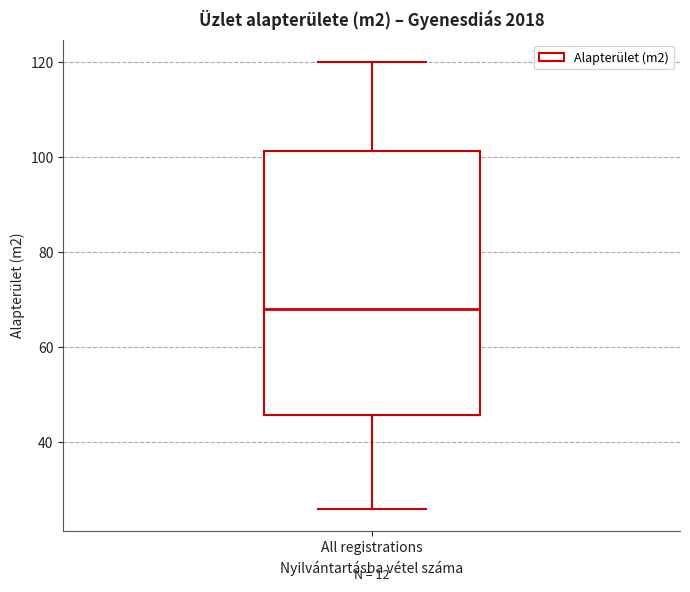

Transcribe this box plot: give where the median line is, the range the box spans, and where the two whiskers end, as read against the y-axis. The values are not printed on the chart, so give them approximately, as read against the axis.

median 68, box 46 to 102, whiskers 26 to 120